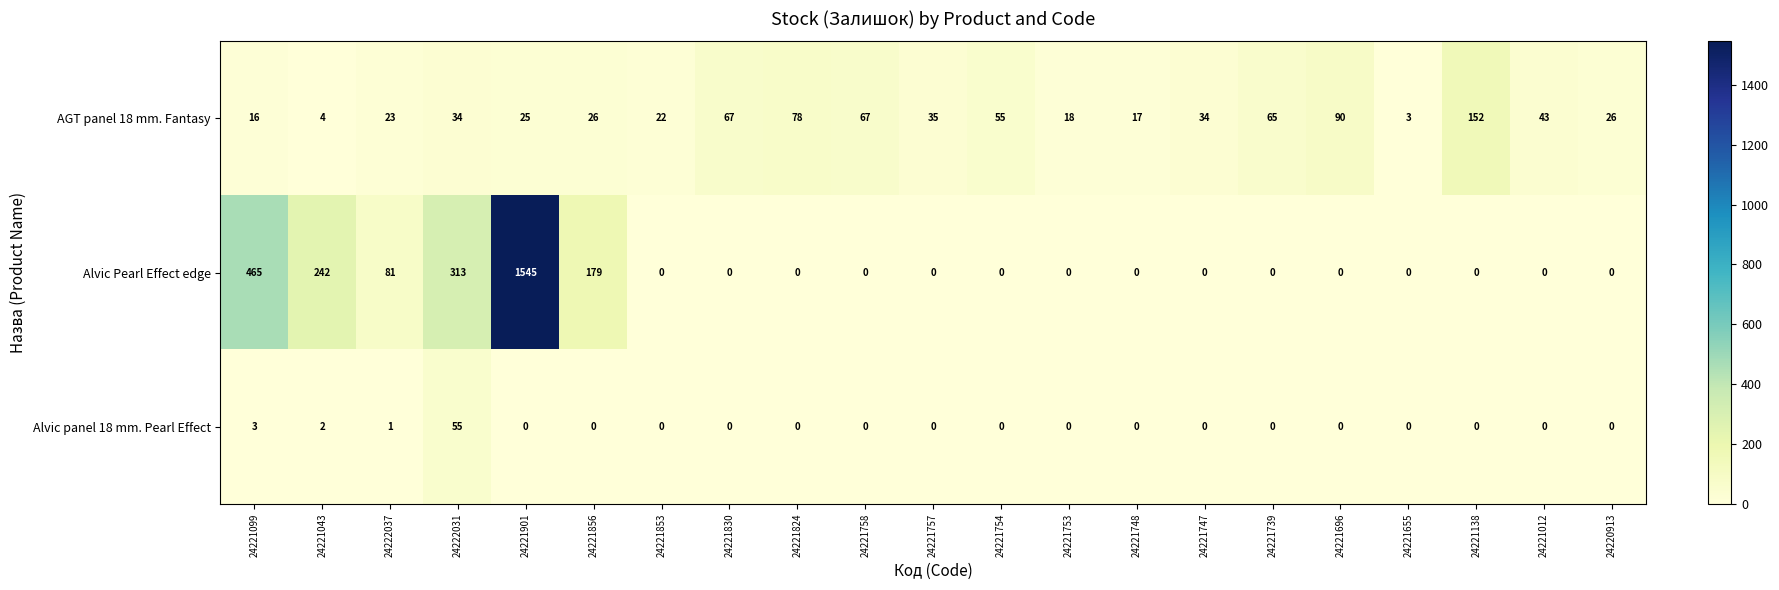

Which label corresponds to the largest value in the chart?

24221901